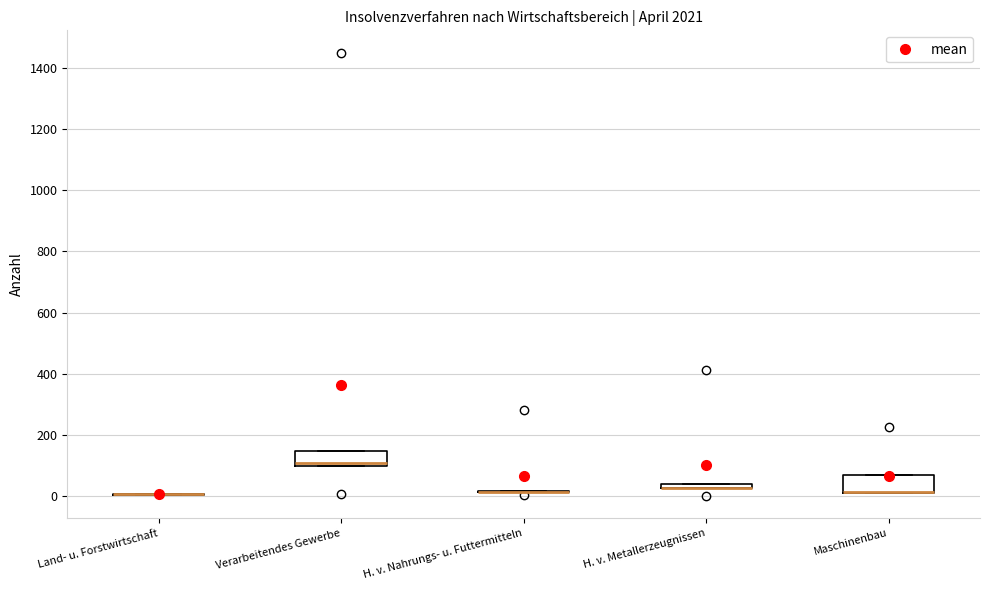

Where is the lower edge of the box for H. v. Metallerzeugnissen on the y-axis? The values are not printed on the chart, so give them approximately, as read against the axis.

20